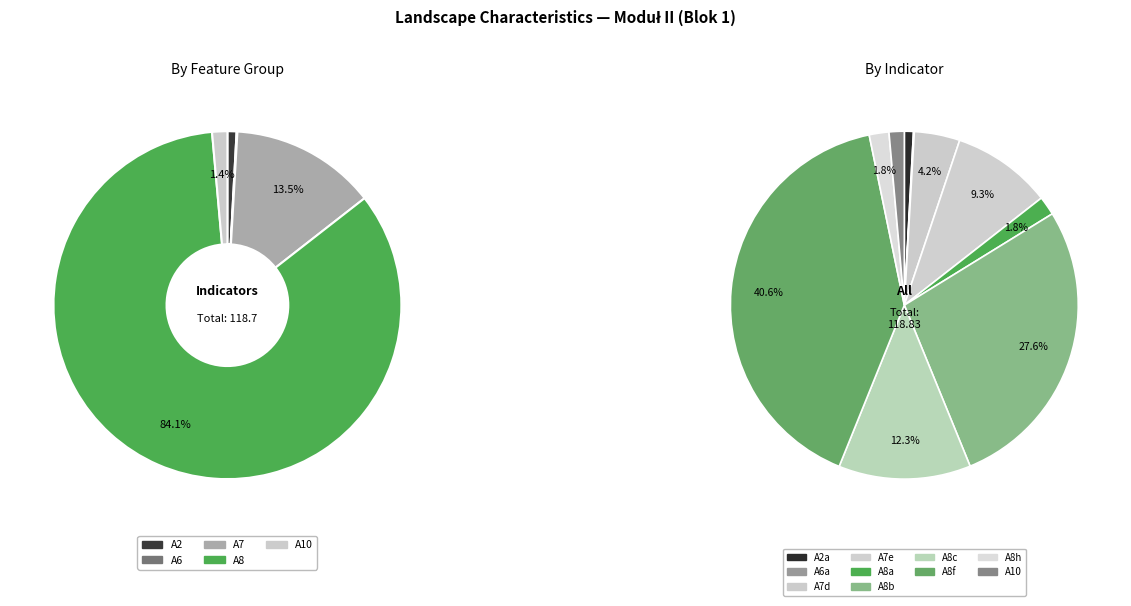

To the nearest percent, what is the difference between the largest and smallest slice percentages?

41%